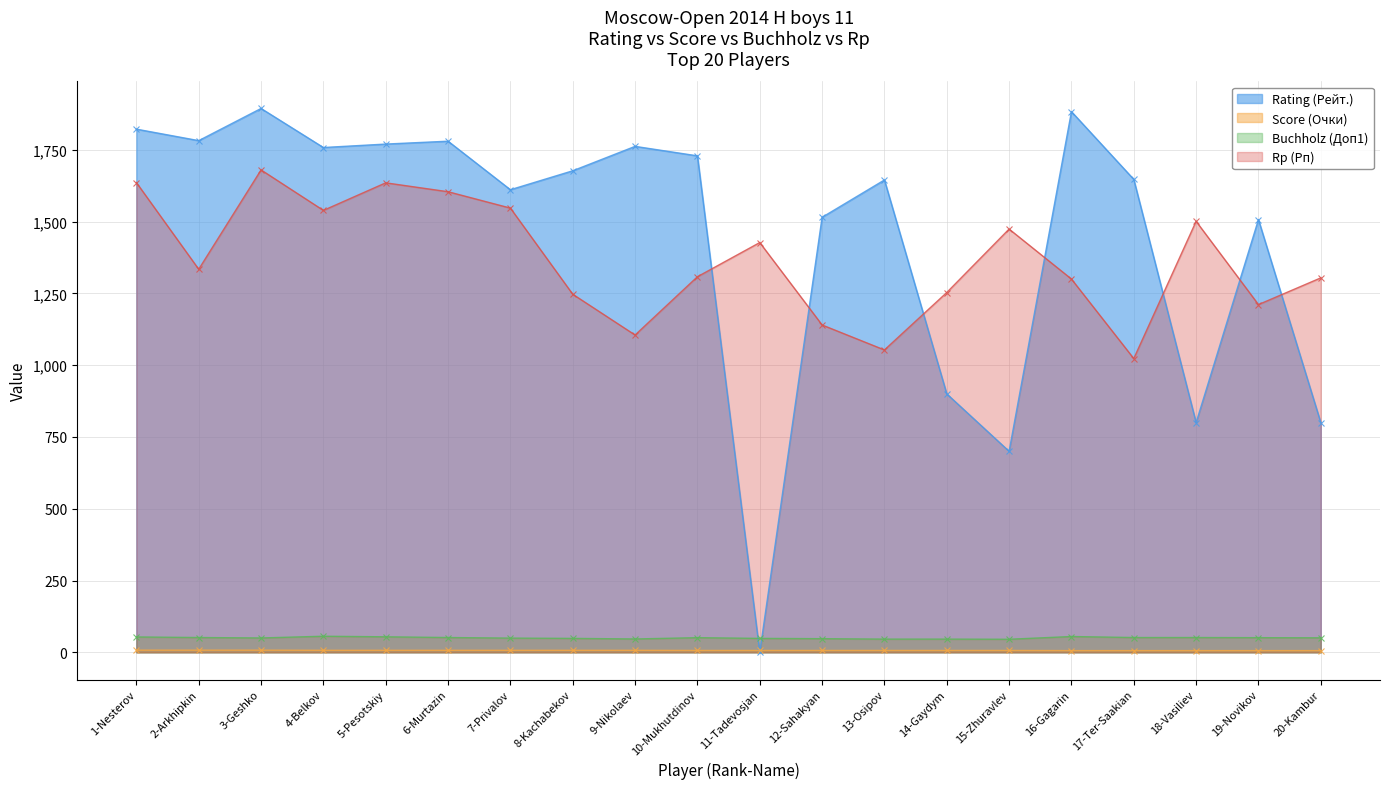

Which category has the highest value across all series?

3-Geshko